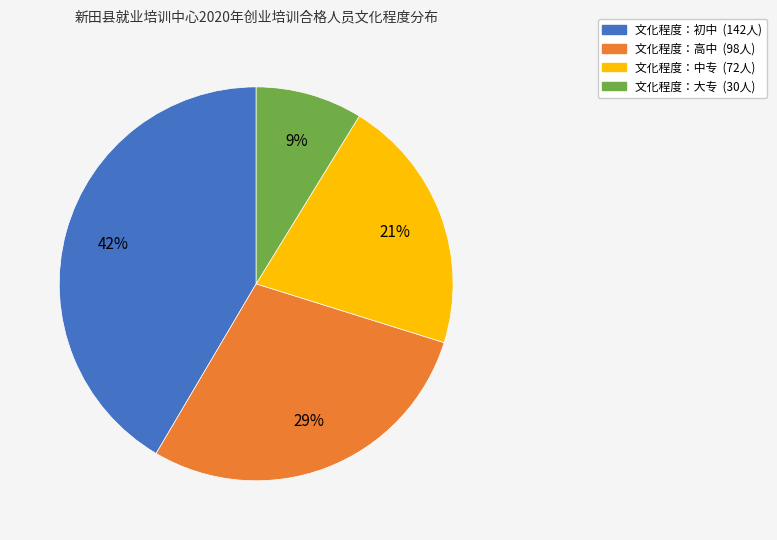

Is there a majority slice in this chart?

No